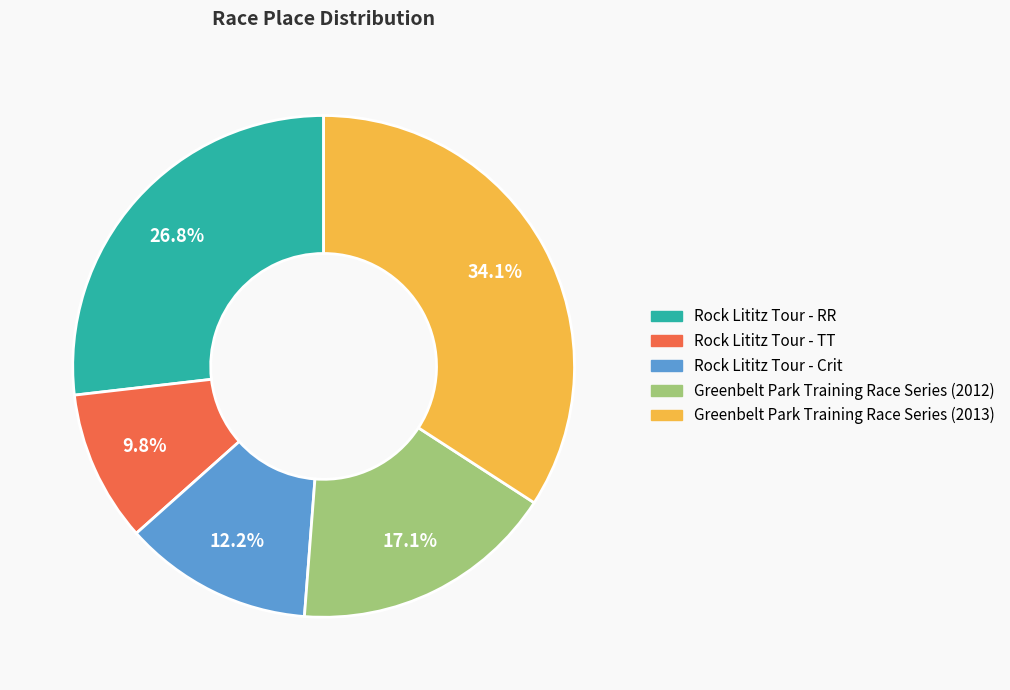

To the nearest percent, what is the average slice percentage?

20%